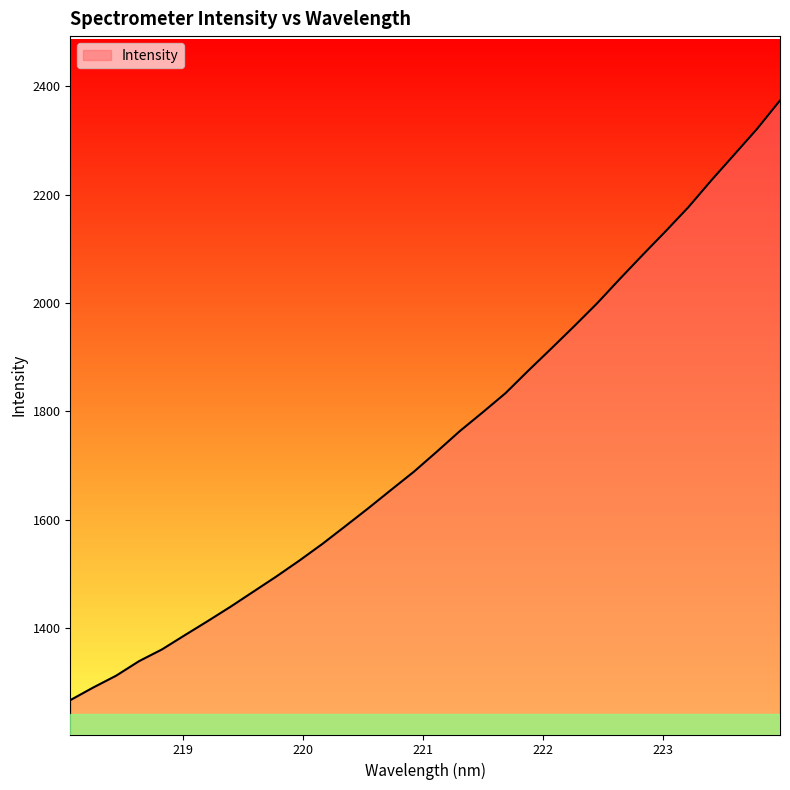

Which label corresponds to the largest value in the chart?

223.9802